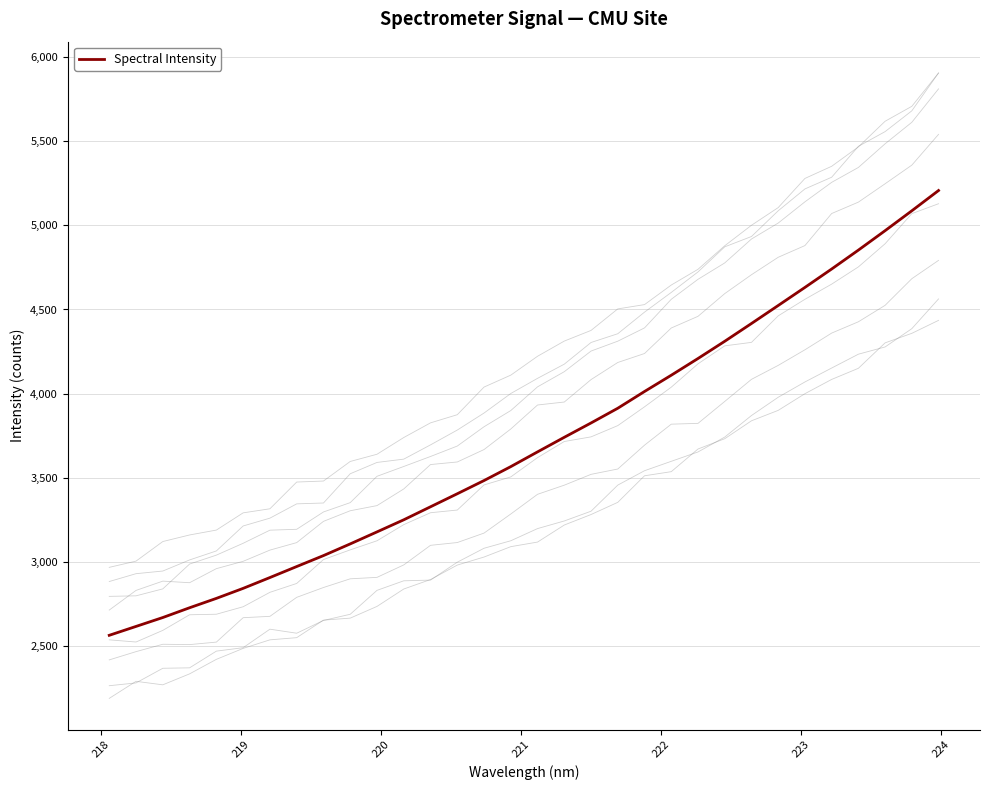

What is the smallest value displayed?

2563.6